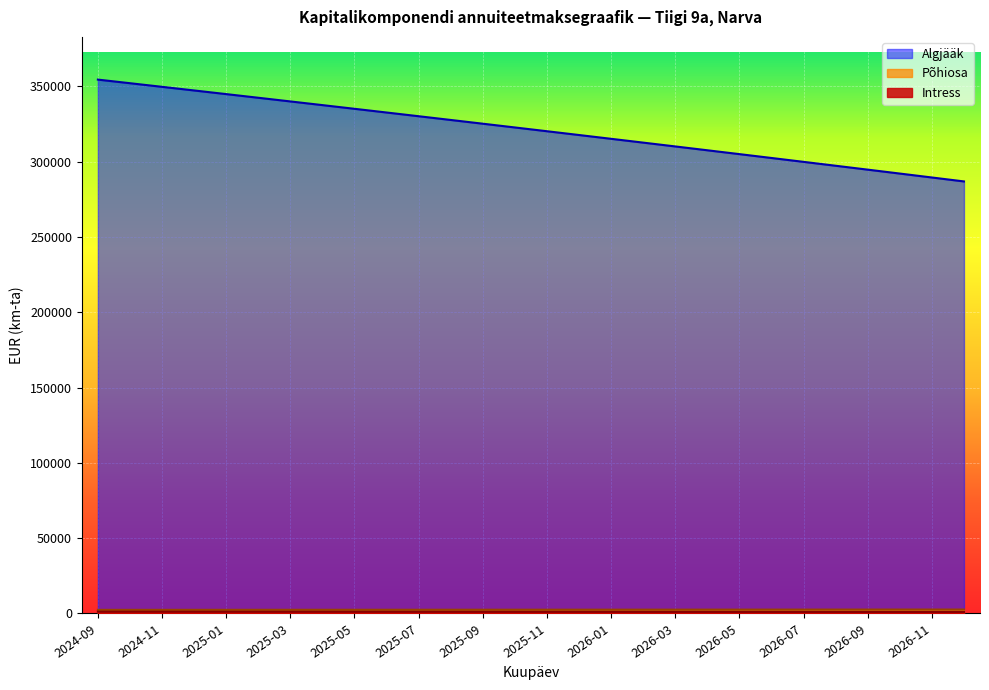

True or false: Põhiosa and Intress intersect in this chart.

False